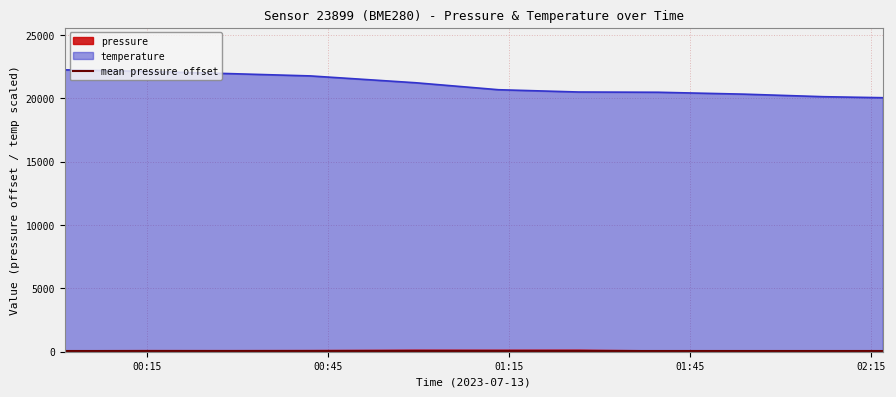

True or false: pressure has more than 0 interior local peaks.

True